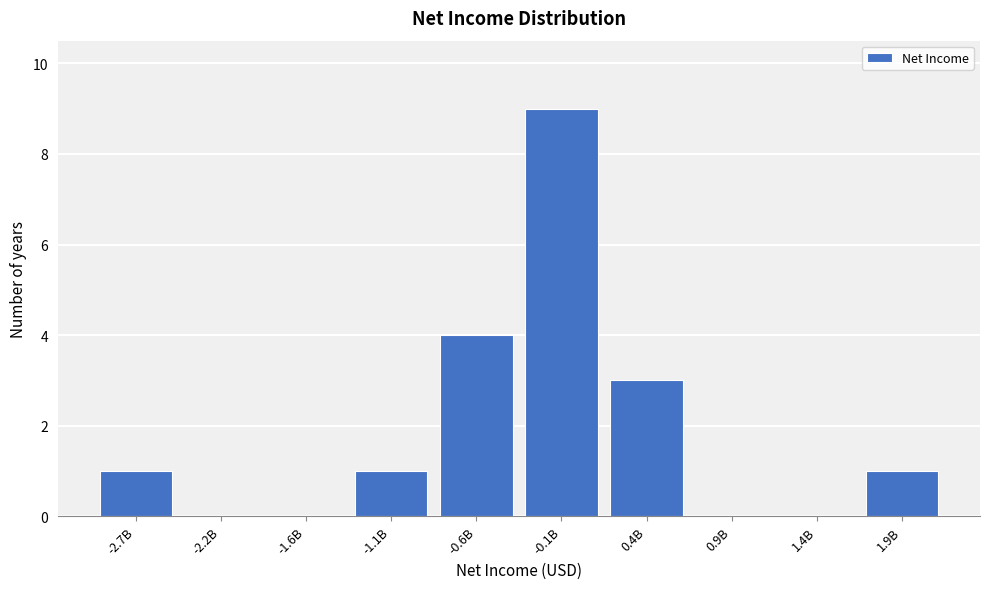

Reading right to left, transcribe all the data shown in this chart.

1.9B=1	1.4B=0	0.9B=0	0.4B=3	-0.1B=9	-0.6B=4	-1.1B=1	-1.6B=0	-2.2B=0	-2.7B=1